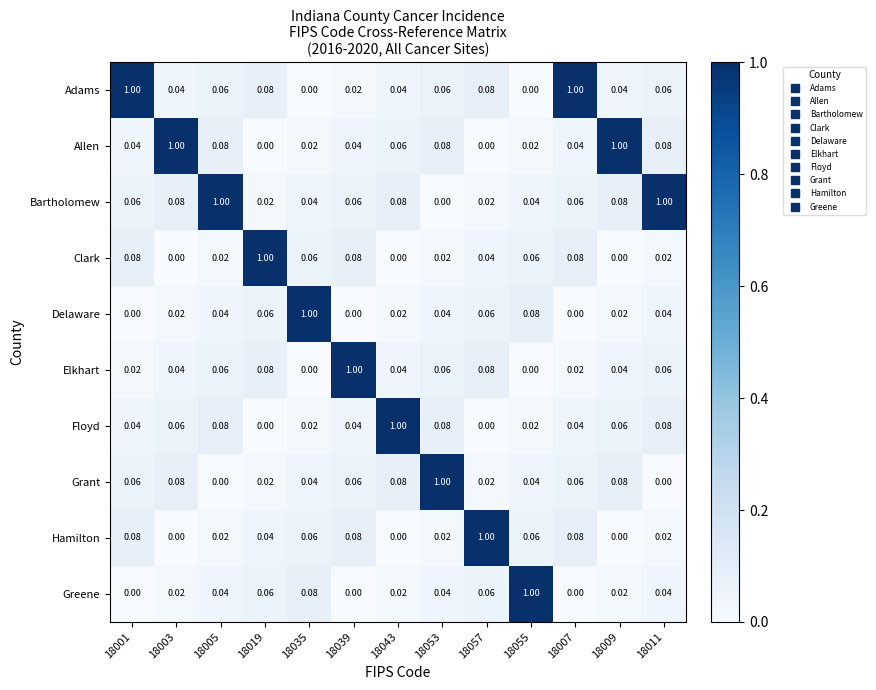

Which series has the largest total across all categories?

Bartholomew